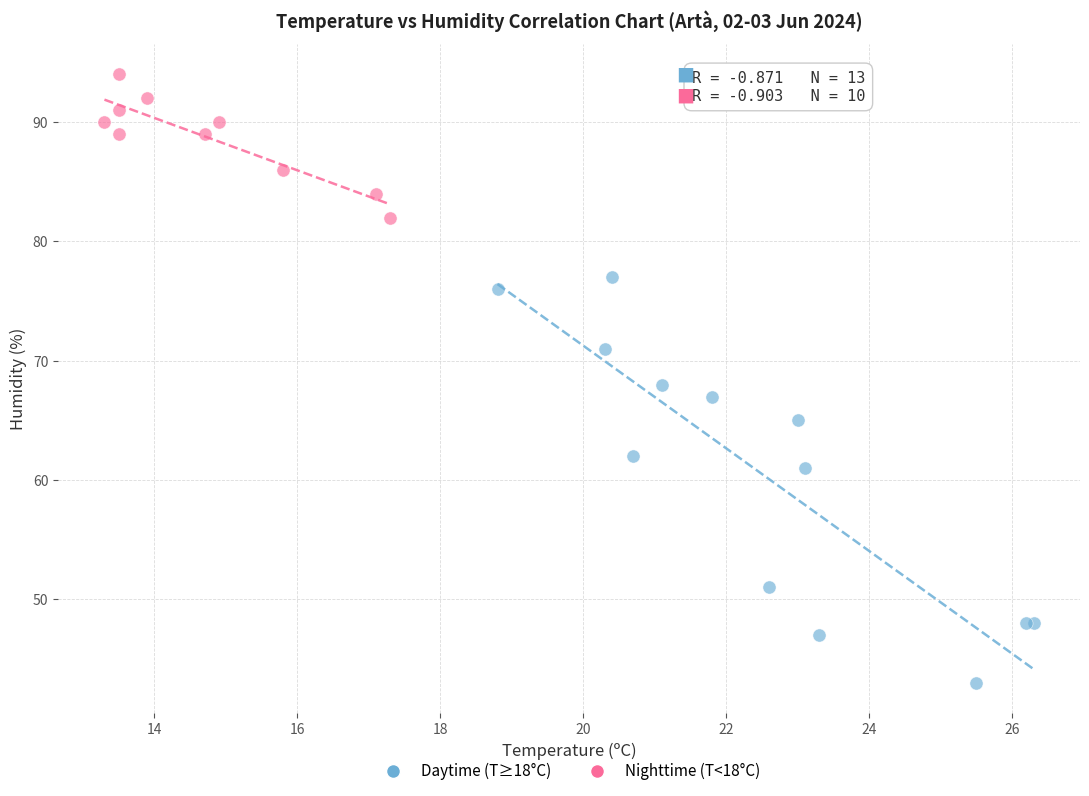

Which series contains the lowest Y value?

Daytime (T≥18°C)